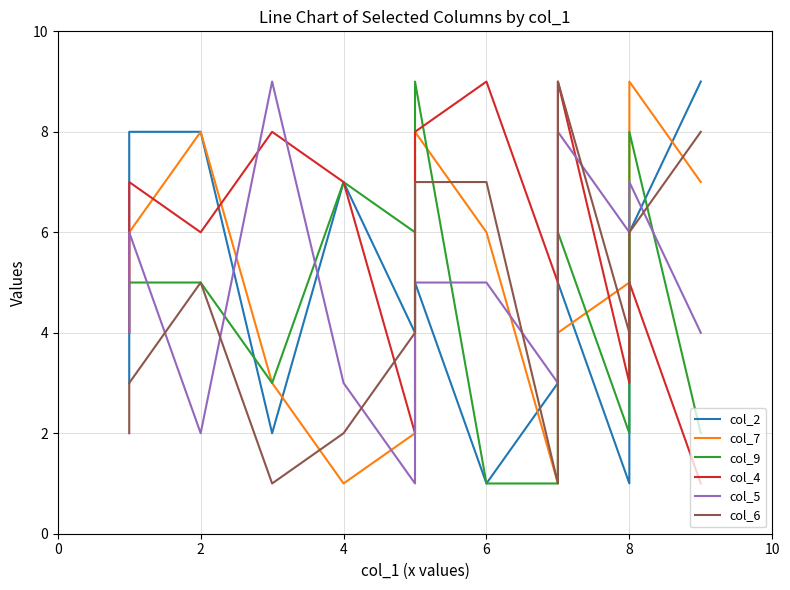

What is the label of the 9th point from the right?

4